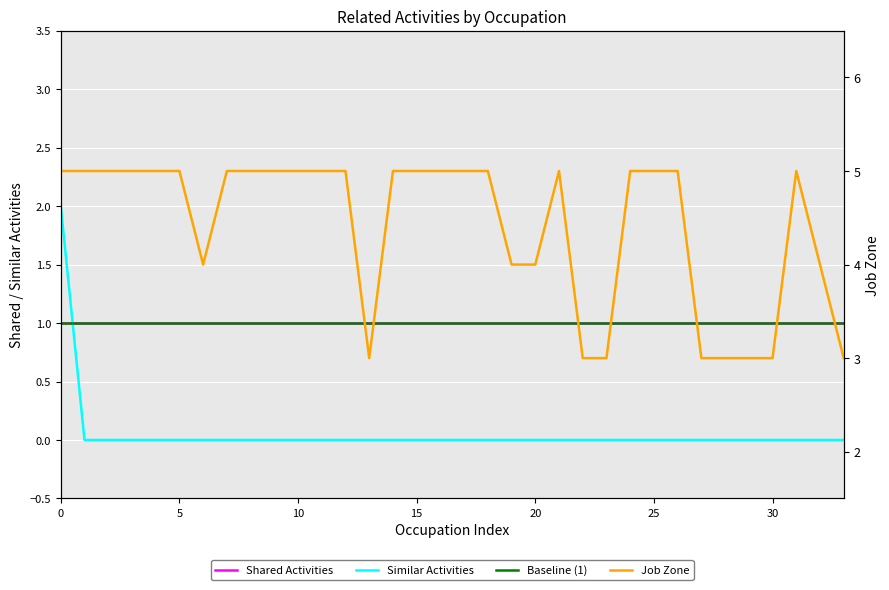

Reading left to right, what are all the values shown in this chart?

Shared Activities: 1	1	1	1	1	1	1	1	1	1	1	1	1	1	1	1	1	1	1	1	1	1	1	1	1	1	1	1	1	1	1	1	1	1
Similar Activities: 2	0	0	0	0	0	0	0	0	0	0	0	0	0	0	0	0	0	0	0	0	0	0	0	0	0	0	0	0	0	0	0	0	0
Baseline (1): 1	1	1	1	1	1	1	1	1	1	1	1	1	1	1	1	1	1	1	1	1	1	1	1	1	1	1	1	1	1	1	1	1	1
Job Zone: 5	5	5	5	5	5	4	5	5	5	5	5	5	3	5	5	5	5	5	4	4	5	3	3	5	5	5	3	3	3	3	5	4	3